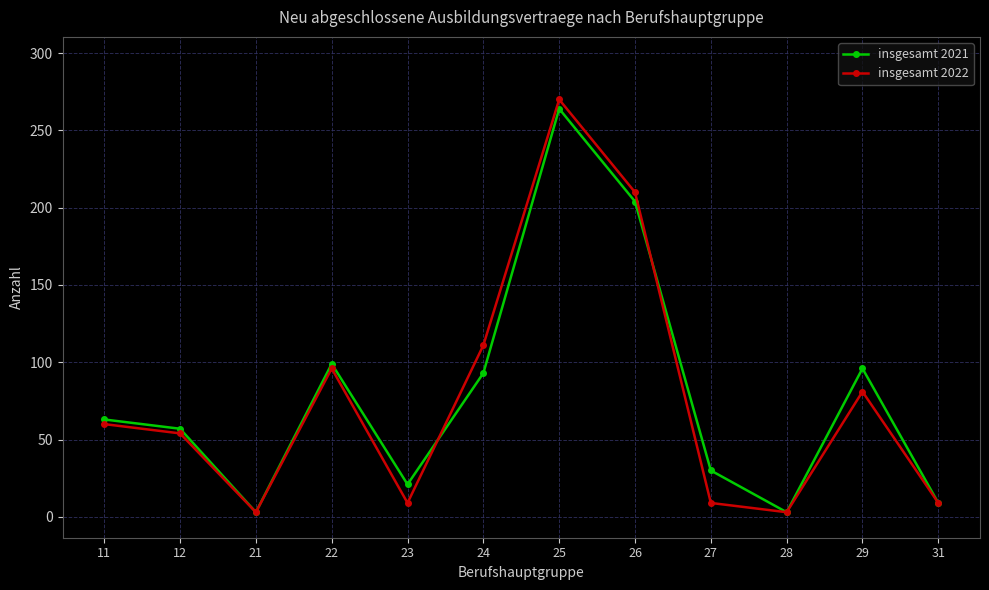

At how many categories does at least one series exceed 250?

1